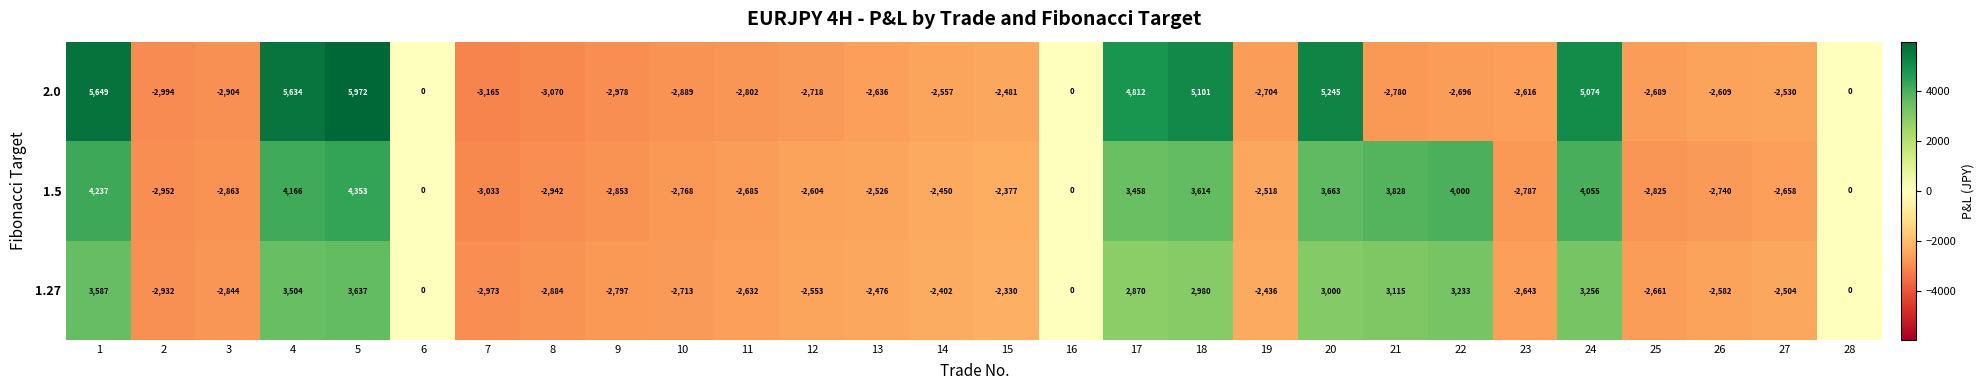

At which category is the sum across all series the highest?

5